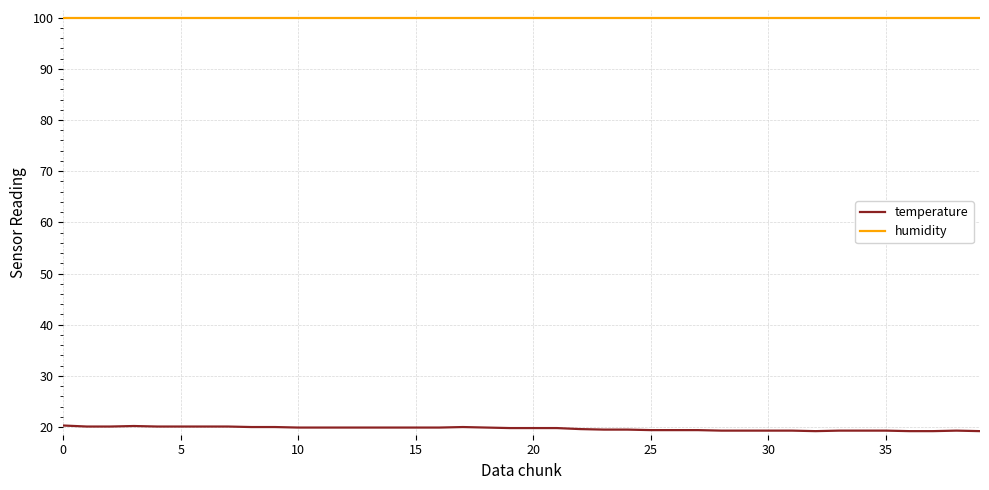

List the series in order of their peak value, lowest first.

temperature, humidity